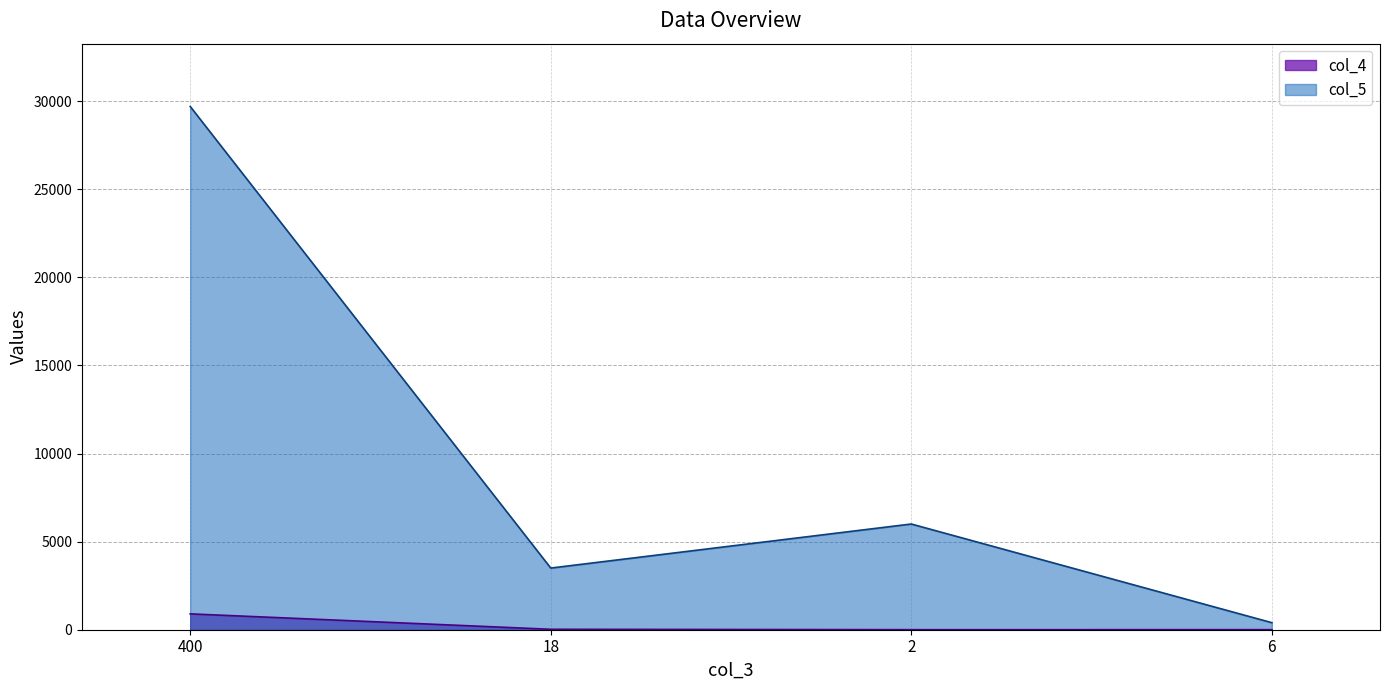

Which category has the lowest value in the col_5 series?

6